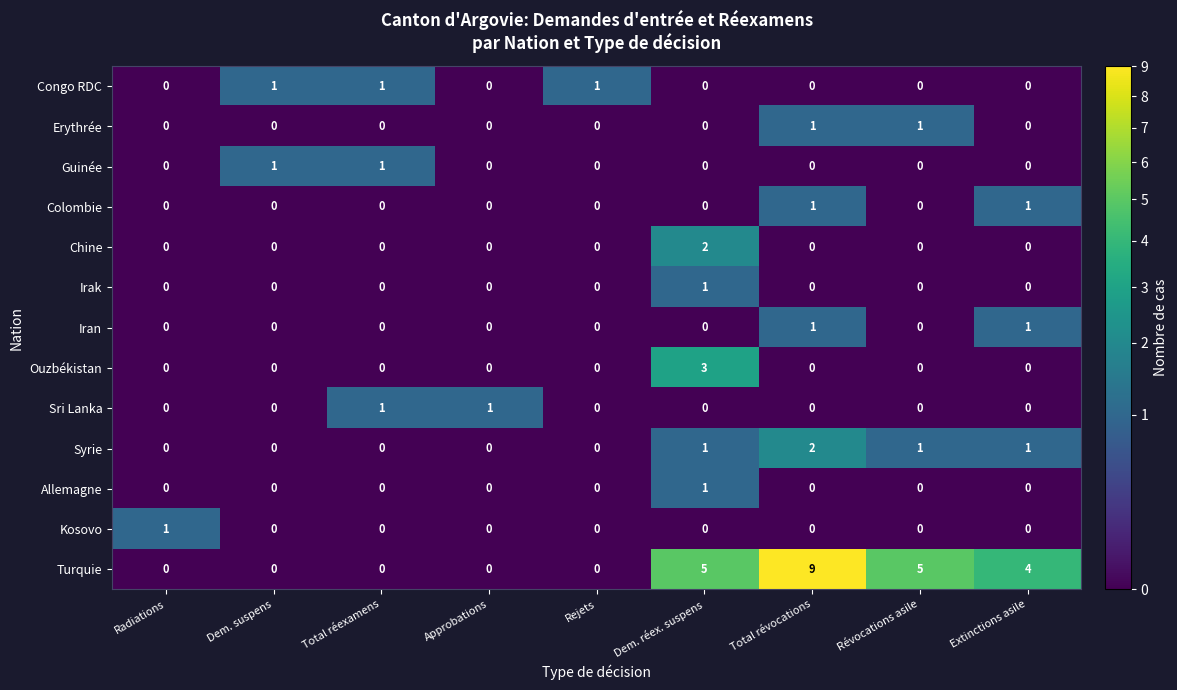

The Sri Lanka series shows 1 at Dem. réex. suspens. True or false?

False